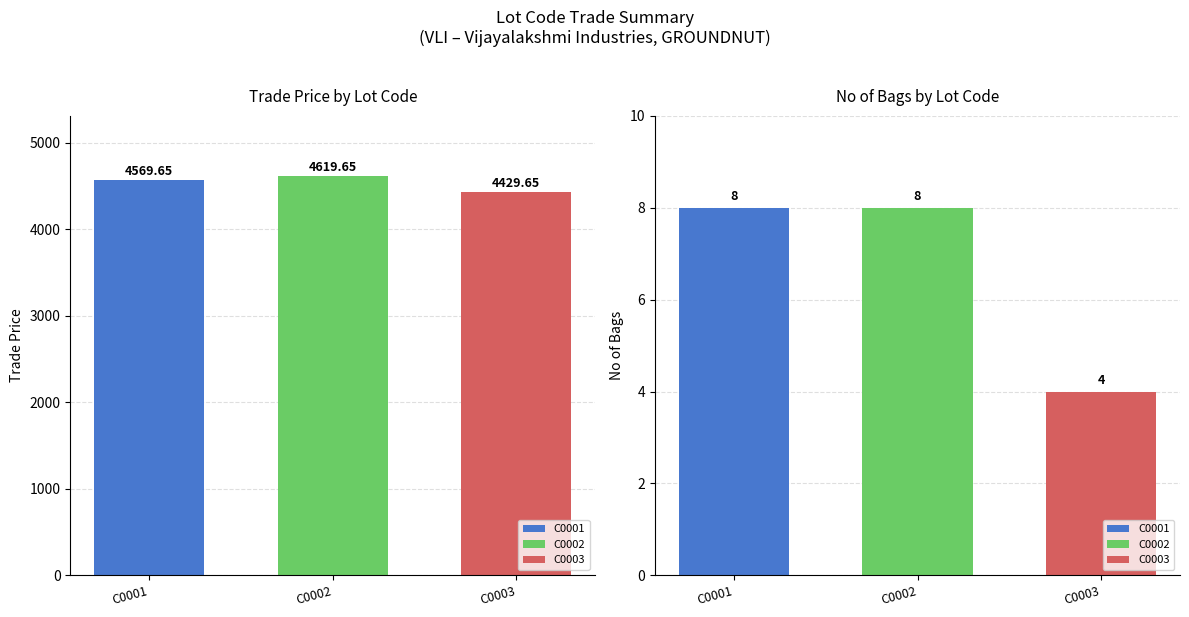

Reading left to right, transcribe all the data shown in this chart.

Trade Price: 4569.6	4619.6	4429.6
No of Bags: 8.0	8.0	4.0